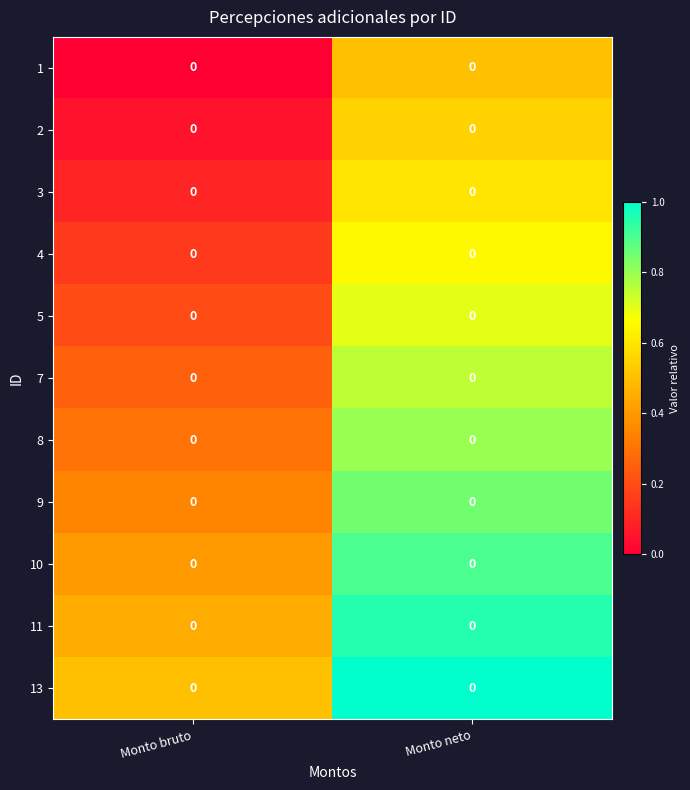

Which label corresponds to the largest value in the chart?

Monto neto